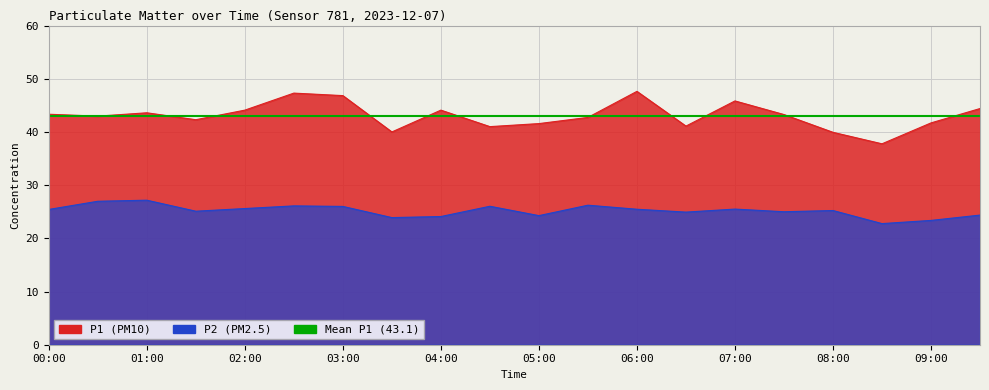

Reading left to right, what are all the values shown in this chart?

P1: 43.3	43.0	43.6	42.3	44.1	47.3	46.8	40.0	44.1	41.0	41.6	42.7	47.6	41.1	45.8	43.3	39.9	37.8	41.7	44.4
P2: 25.4	27.0	27.2	25.1	25.6	26.1	26.0	23.9	24.1	26.0	24.3	26.2	25.5	24.9	25.5	25.0	25.2	22.8	23.4	24.4